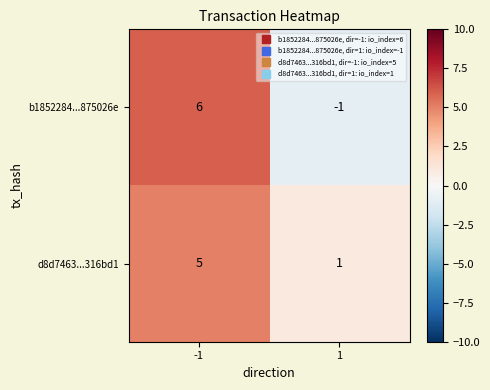

What is the spread (max minus min) of values at -1?

1